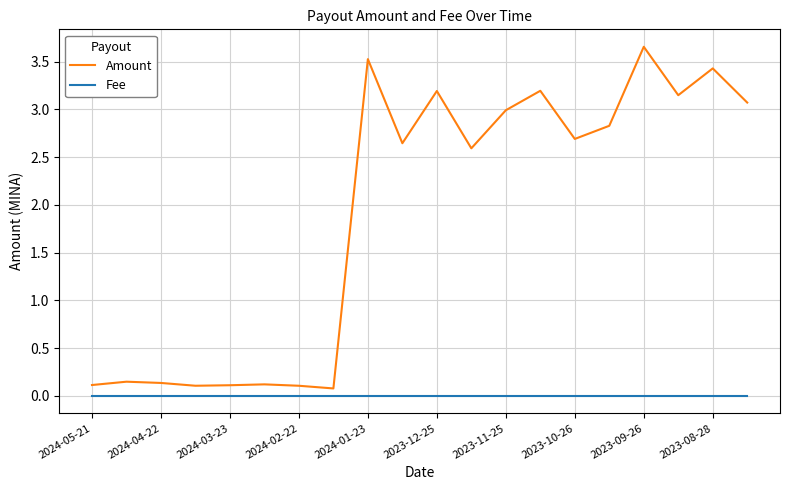

True or false: Amount and Fee intersect in this chart.

False